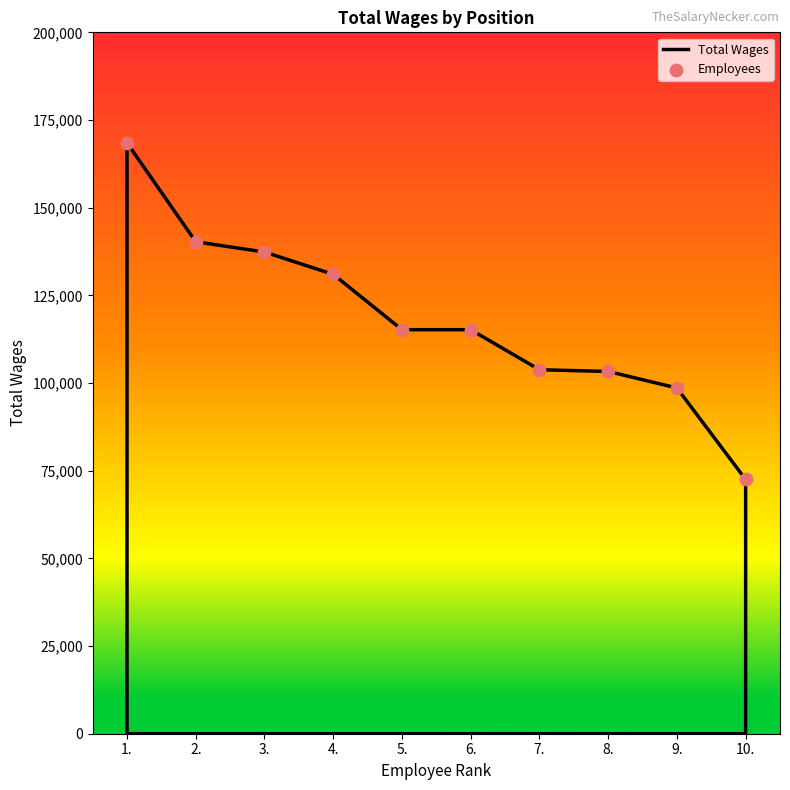

What is the average Y value?

118569